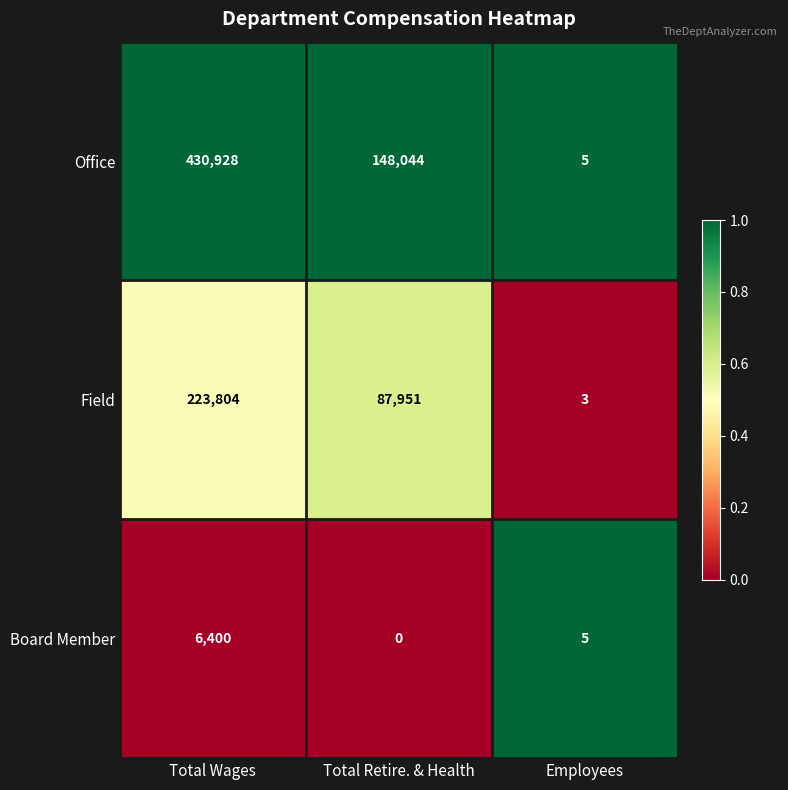

What is the difference between the Office values at Total Retire. & Health and Employees?

148039